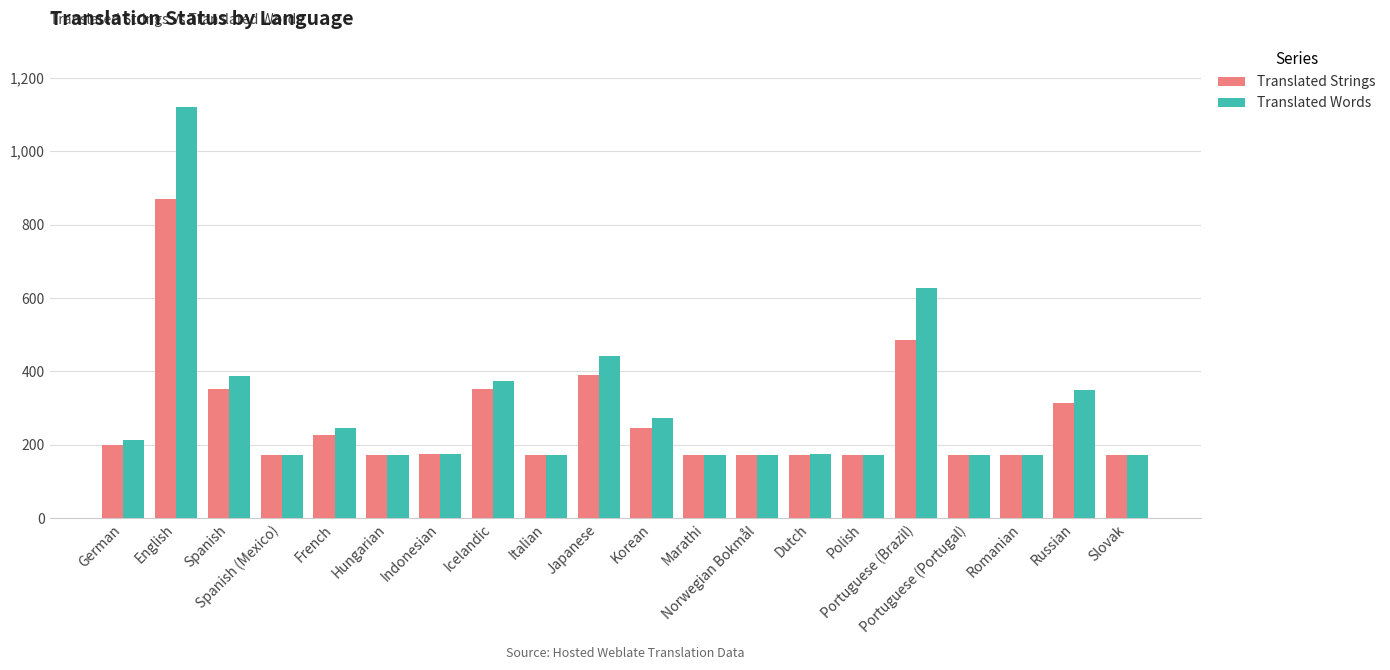

What is the total value across all series at Norwegian Bokmål?

345